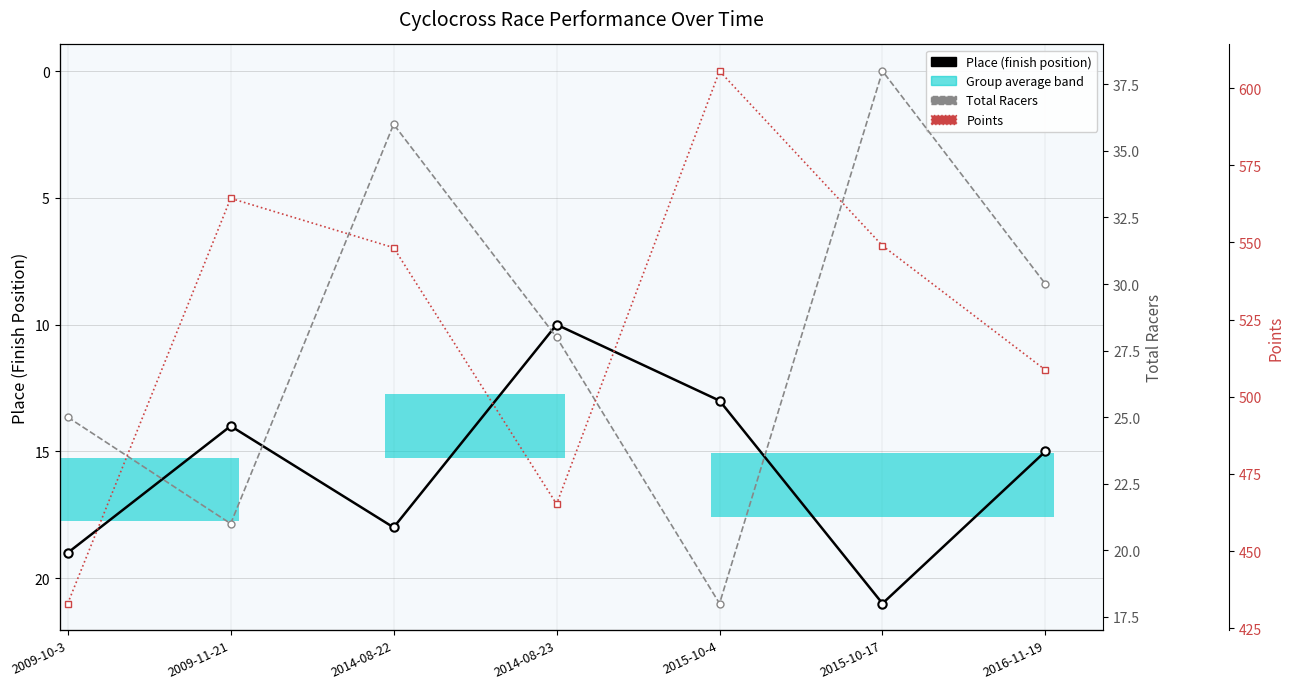

Reading left to right, extract all data points from this chart.

Place: 19.0	14.0	18.0	10.0	13.0	21.0	15.0
Total Racers: 25.0	21.0	36.0	28.0	18.0	38.0	30.0
Points: 433.0	564.3	548.3	465.3	605.5	548.9	508.7